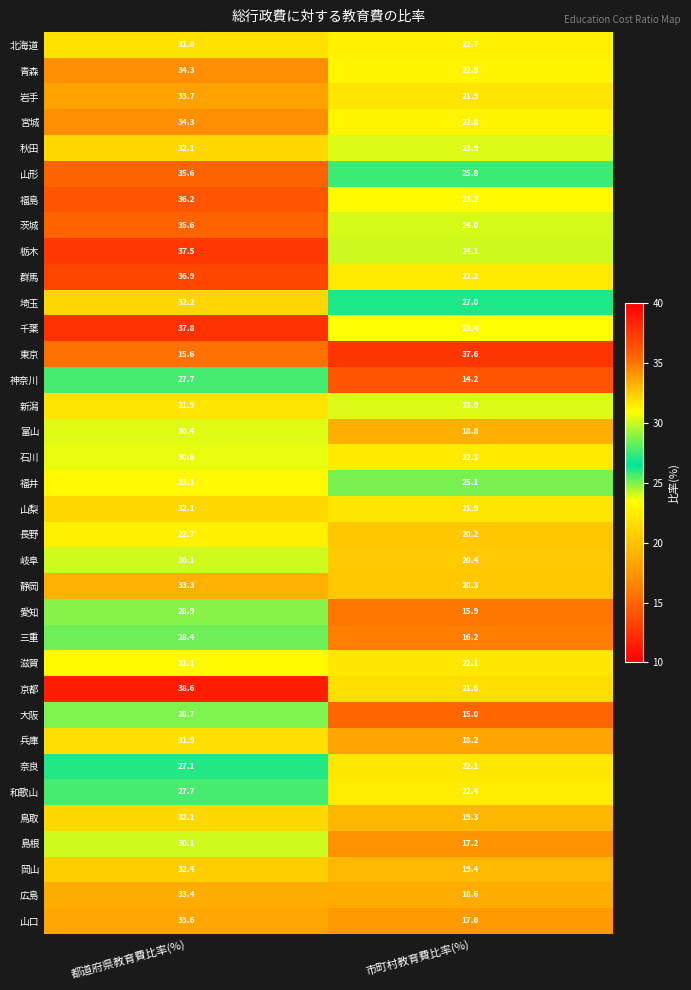

Count the number of data series in this chart.

35